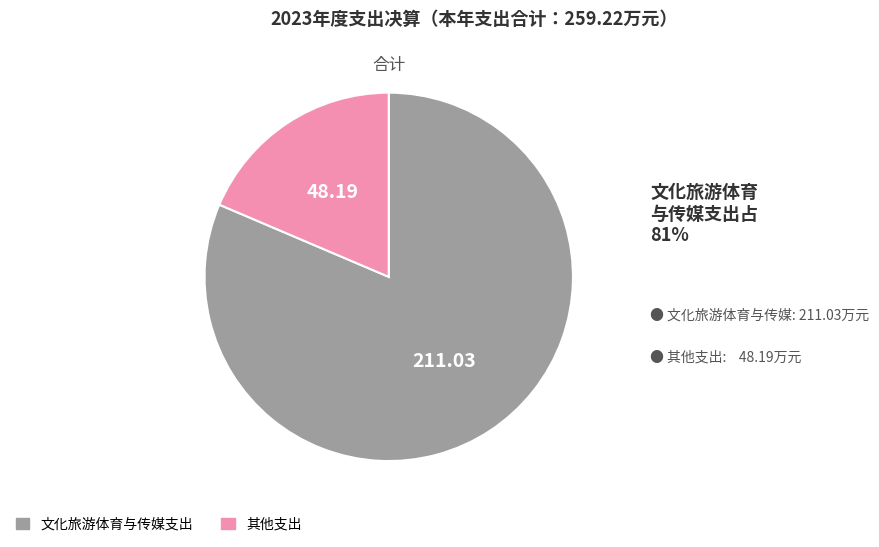

Is the sum of 文化旅游体育与传媒支出 and 其他支出 greater than half?

Yes